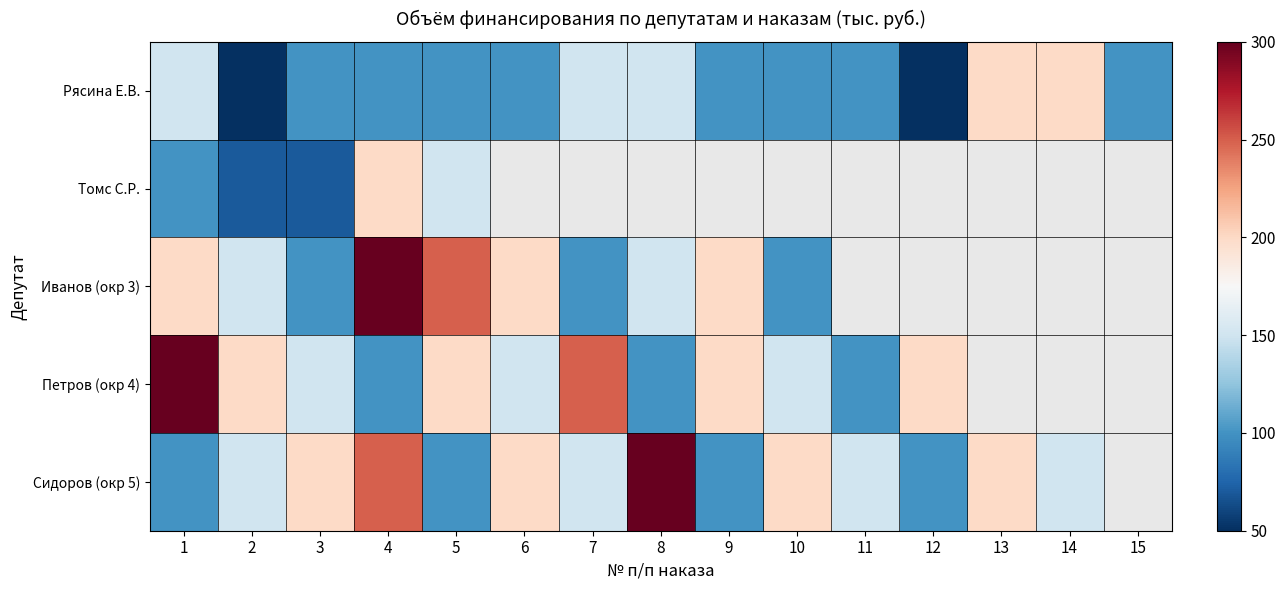

What is the maximum value for Иванов (окр 3)?

300.0